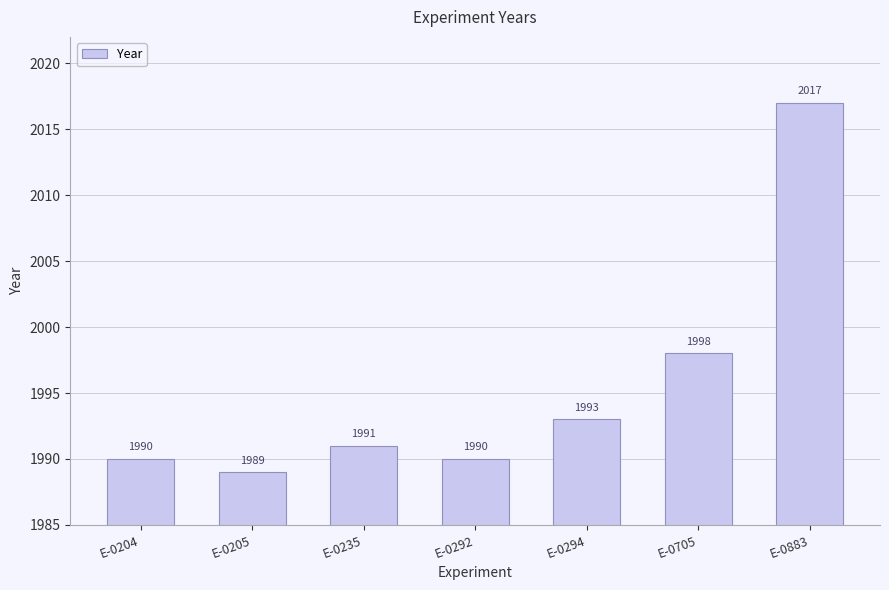

What is the maximum value shown in the chart?

2017